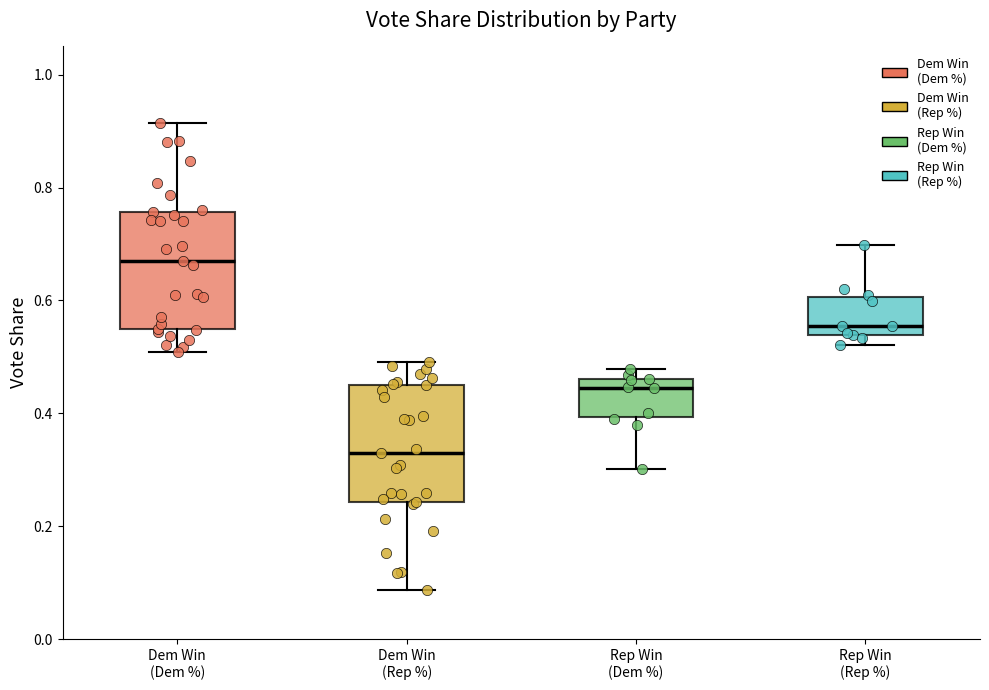

Where is the lower edge of the box for Rep Win (Rep %) on the y-axis? The values are not printed on the chart, so give them approximately, as read against the axis.

0.54